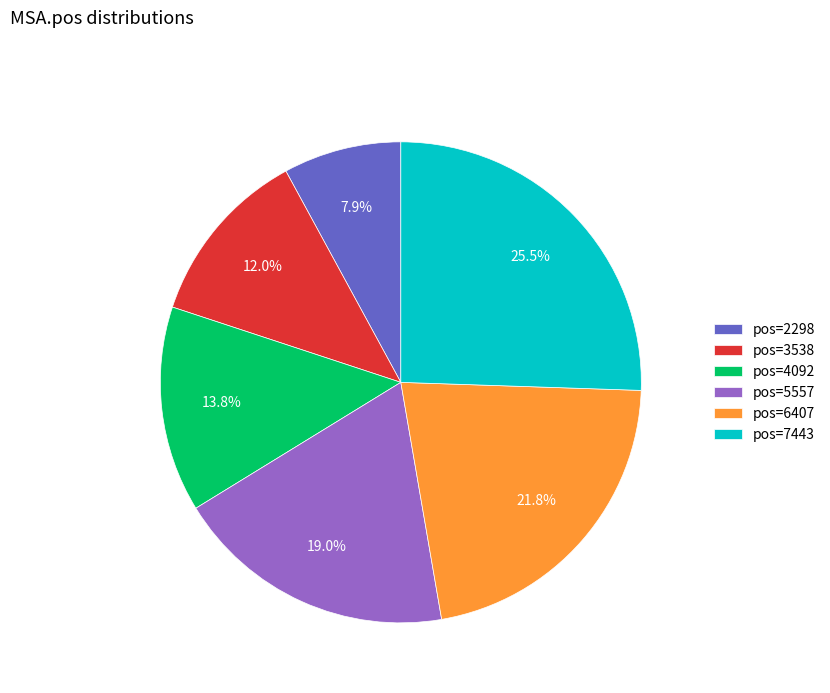

Is there a majority slice in this chart?

No